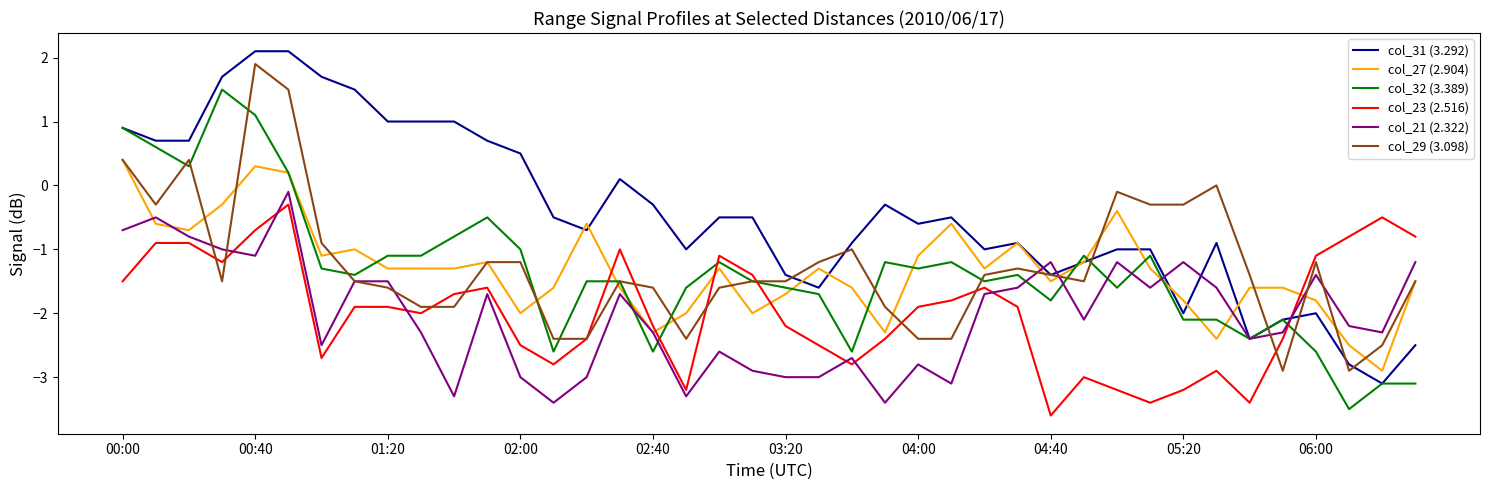

What is the minimum value shown in the chart?

-3.6